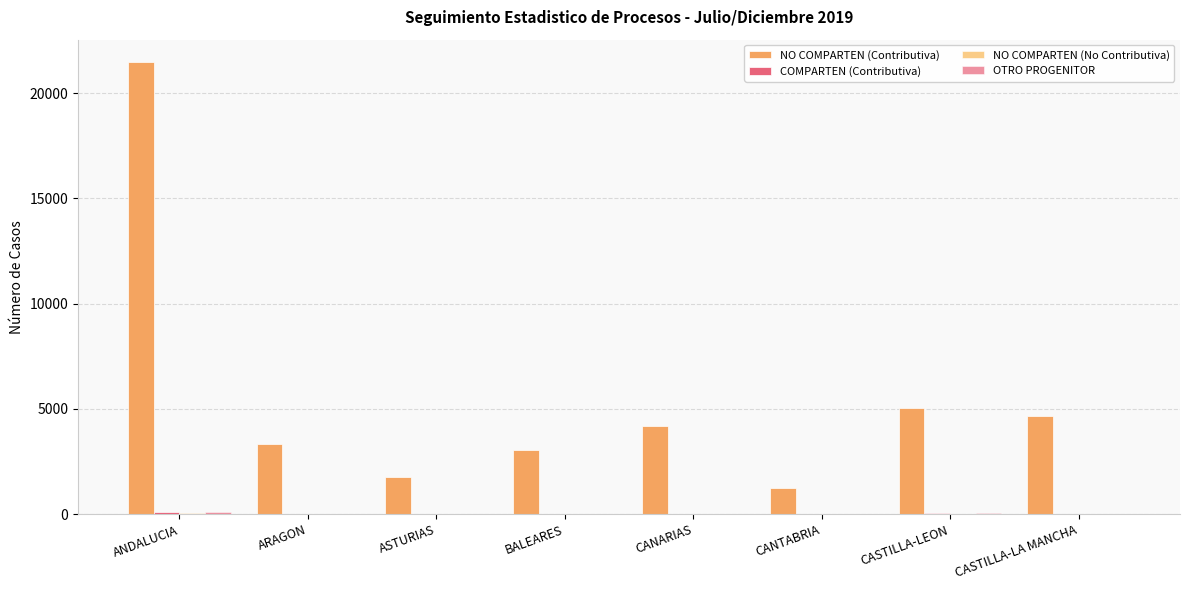

Where does the NO COMPARTEN (Contributiva) series first go above 4197?

ANDALUCIA